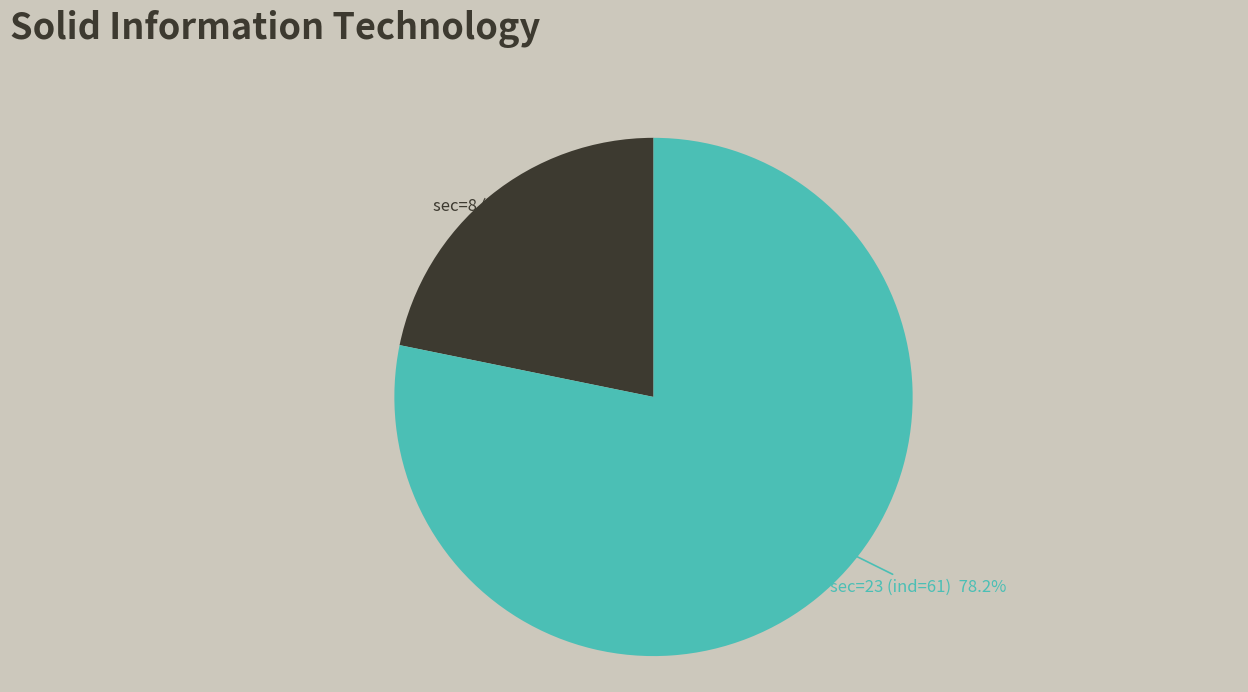

Is there a majority slice in this chart?

Yes